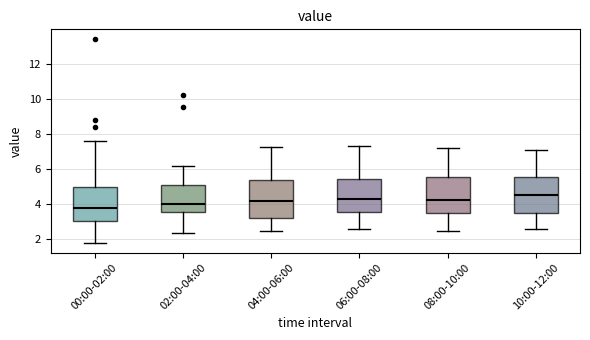

Reading left to right, transcribe this box plot: for each box, give where its median line is, the range the box spans, and where its two whiskers end, as read against the y-axis. The values are not printed on the chart, so give them approximately, as read against the axis.

00:00-02:00: median 3.8, box 3.0 to 5.0, whiskers 1.8 to 7.6
02:00-04:00: median 4.0, box 3.6 to 5.2, whiskers 2.4 to 6.2
04:00-06:00: median 4.2, box 3.2 to 5.4, whiskers 2.4 to 7.2
06:00-08:00: median 4.4, box 3.6 to 5.4, whiskers 2.6 to 7.4
08:00-10:00: median 4.2, box 3.4 to 5.6, whiskers 2.6 to 7.2
10:00-12:00: median 4.6, box 3.4 to 5.6, whiskers 2.6 to 7.2